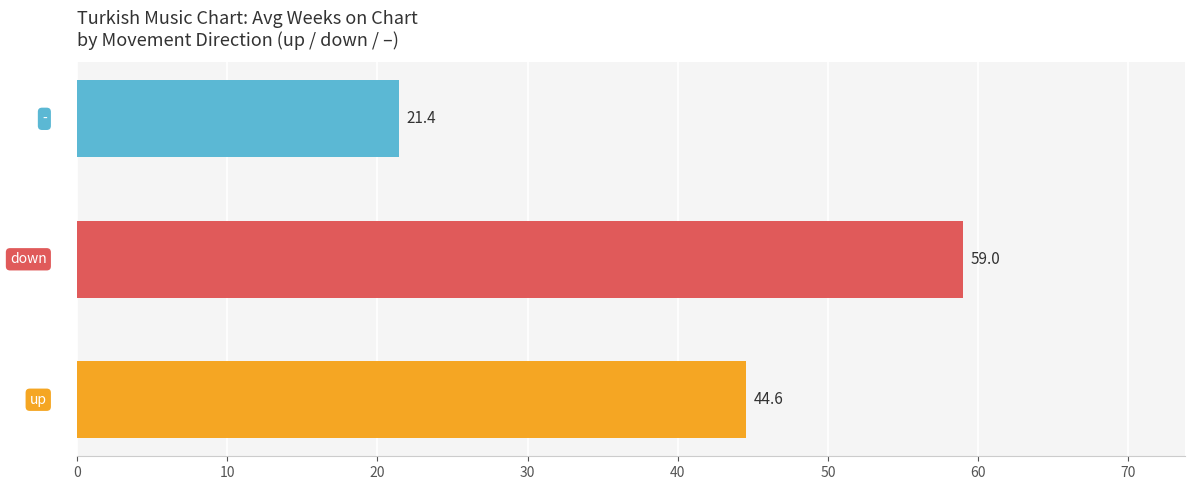

How many data points are above 44?

2